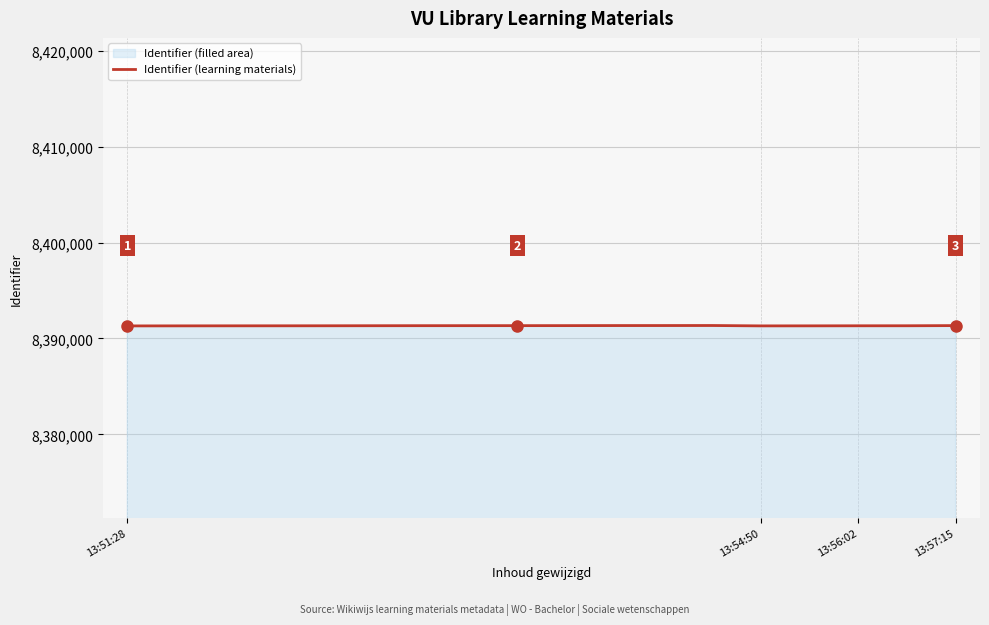

What is the value of the 4th point from the left?

8391317